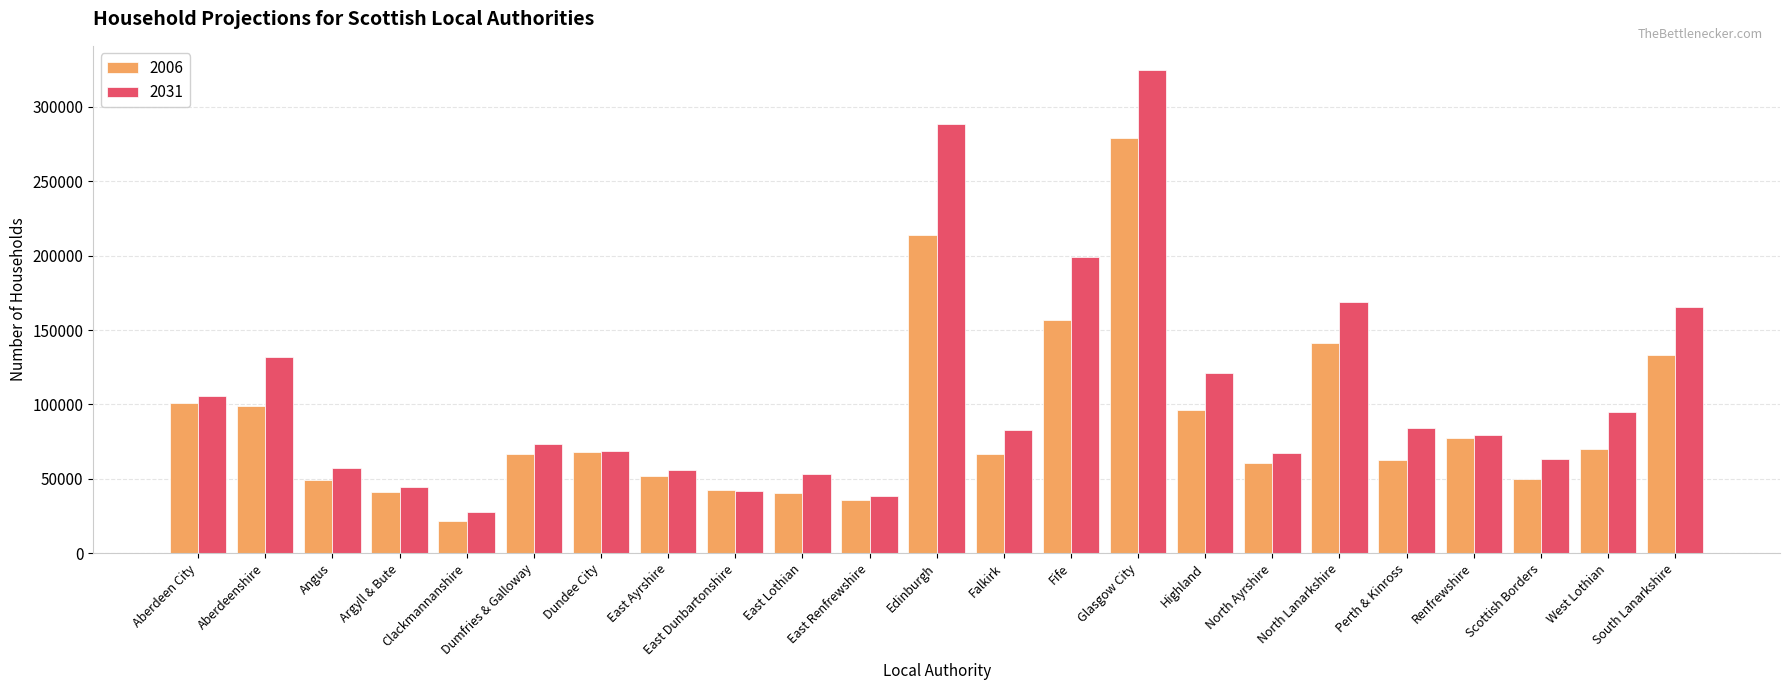

What is the spread (max minus min) of values at Aberdeenshire?

32820